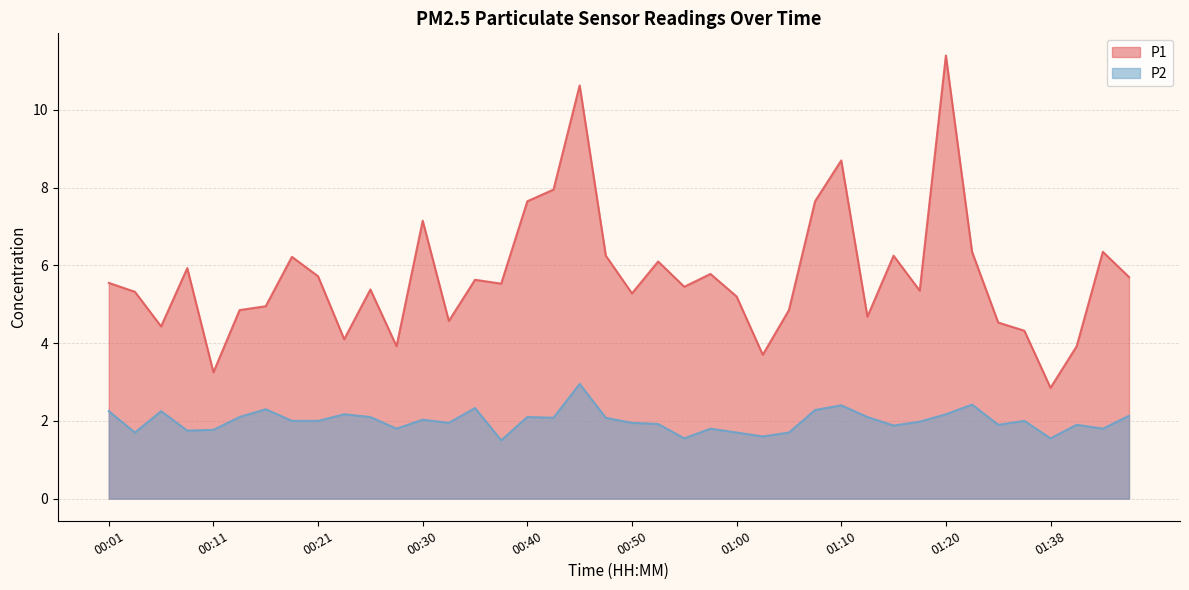

What position from the right is 01:20?

8